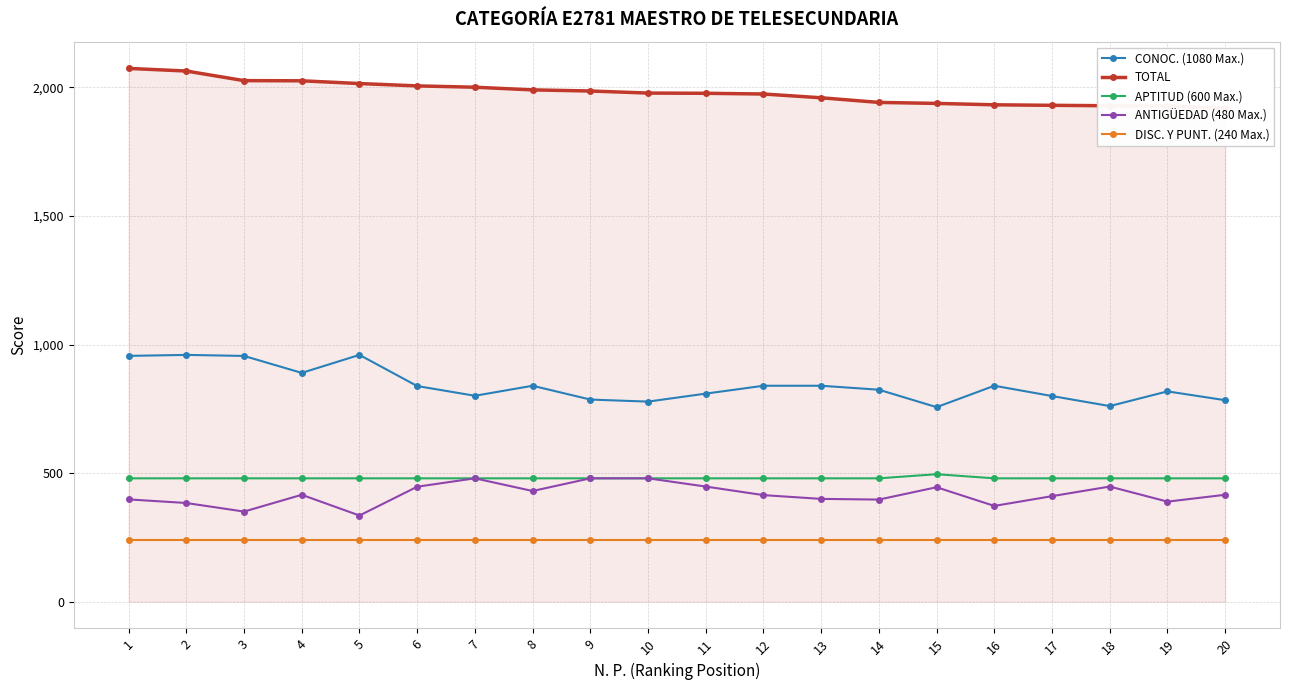

How many data points in TOTAL are less than 1978?

10